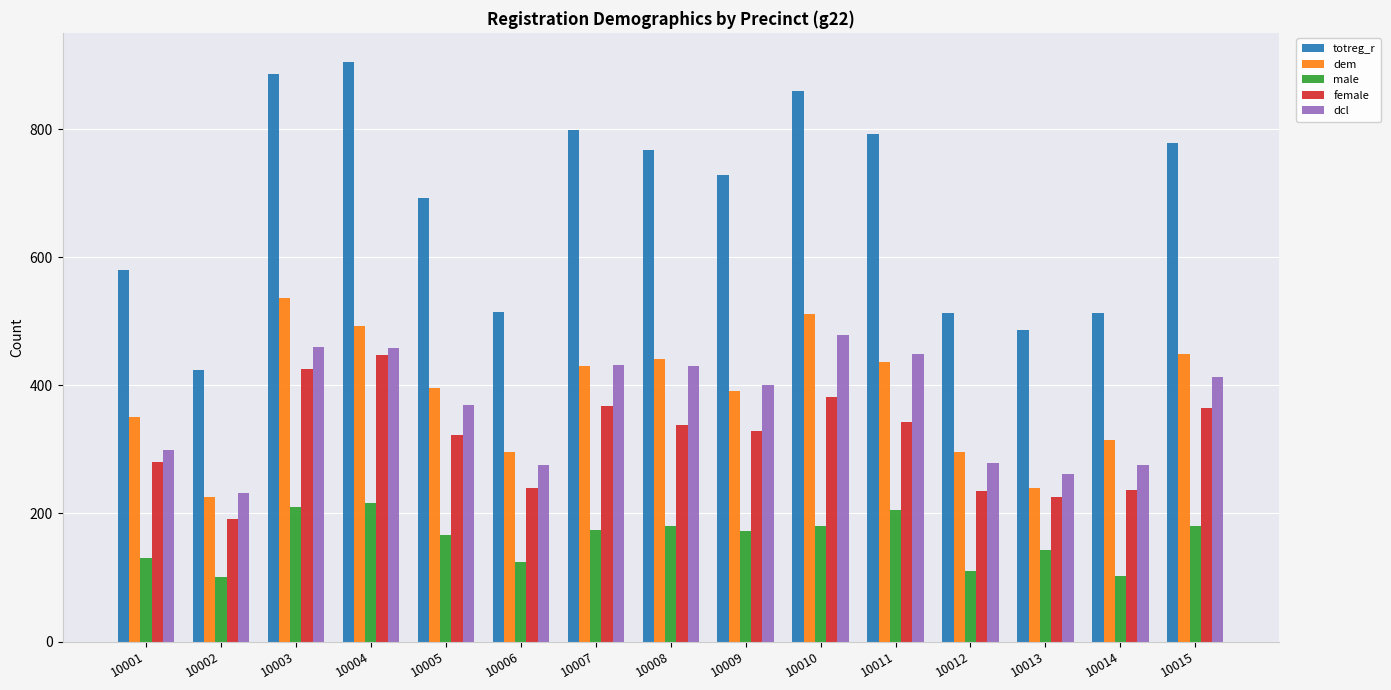

What is the maximum value shown in the chart?

905